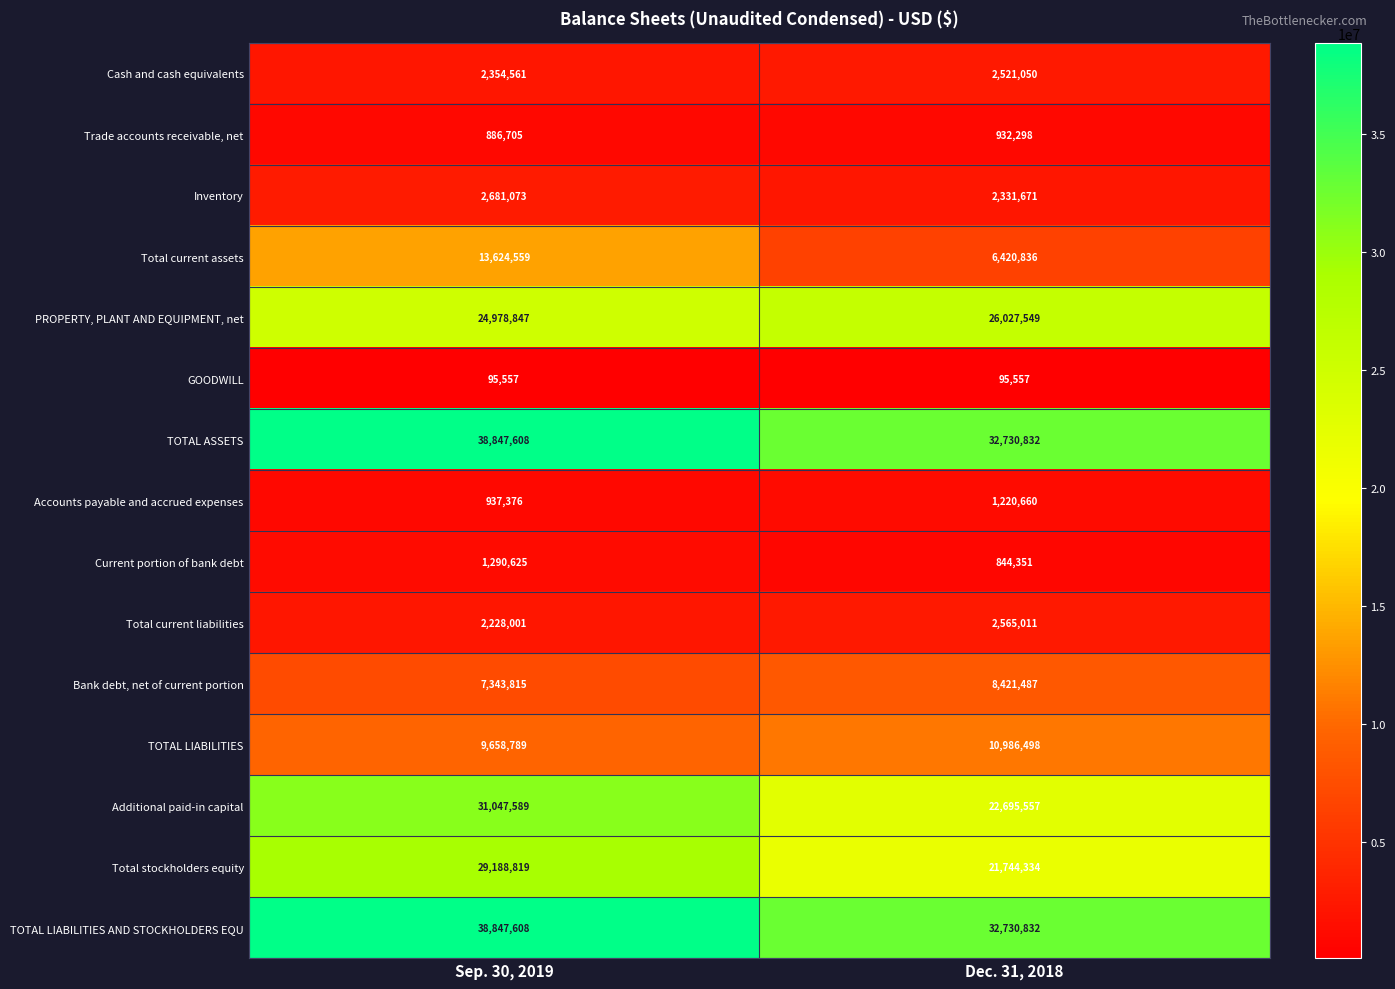

Count the number of data series in this chart.

15